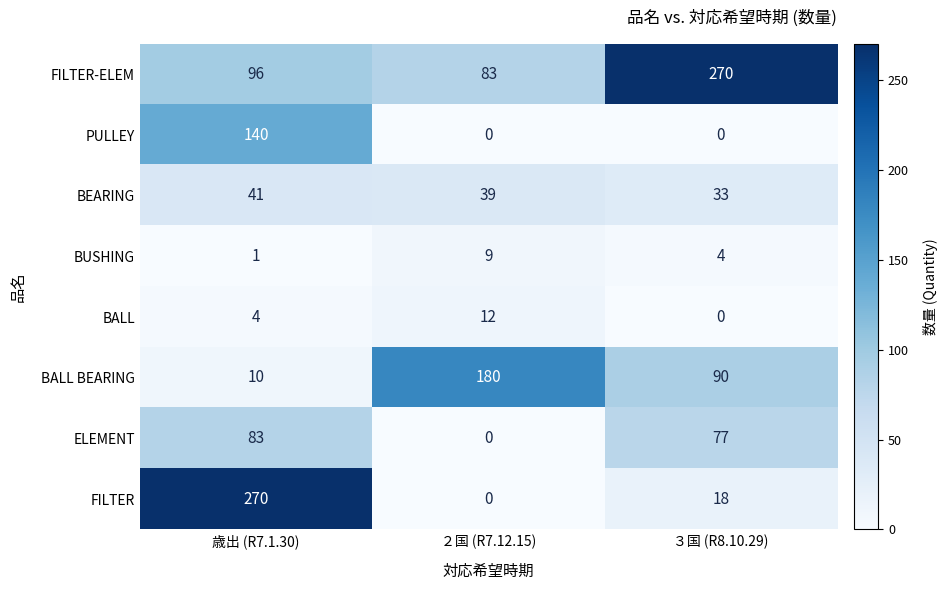

Reading left to right, list all the values displayed in this chart.

FILTER-ELEM: 歳出 (R7.1.30)=96	２国 (R7.12.15)=83	３国 (R8.10.29)=270
PULLEY: 歳出 (R7.1.30)=140	２国 (R7.12.15)=0	３国 (R8.10.29)=0
BEARING: 歳出 (R7.1.30)=41	２国 (R7.12.15)=39	３国 (R8.10.29)=33
BUSHING: 歳出 (R7.1.30)=1	２国 (R7.12.15)=9	３国 (R8.10.29)=4
BALL: 歳出 (R7.1.30)=4	２国 (R7.12.15)=12	３国 (R8.10.29)=0
BALL BEARING: 歳出 (R7.1.30)=10	２国 (R7.12.15)=180	３国 (R8.10.29)=90
ELEMENT: 歳出 (R7.1.30)=83	２国 (R7.12.15)=0	３国 (R8.10.29)=77
FILTER: 歳出 (R7.1.30)=270	２国 (R7.12.15)=0	３国 (R8.10.29)=18